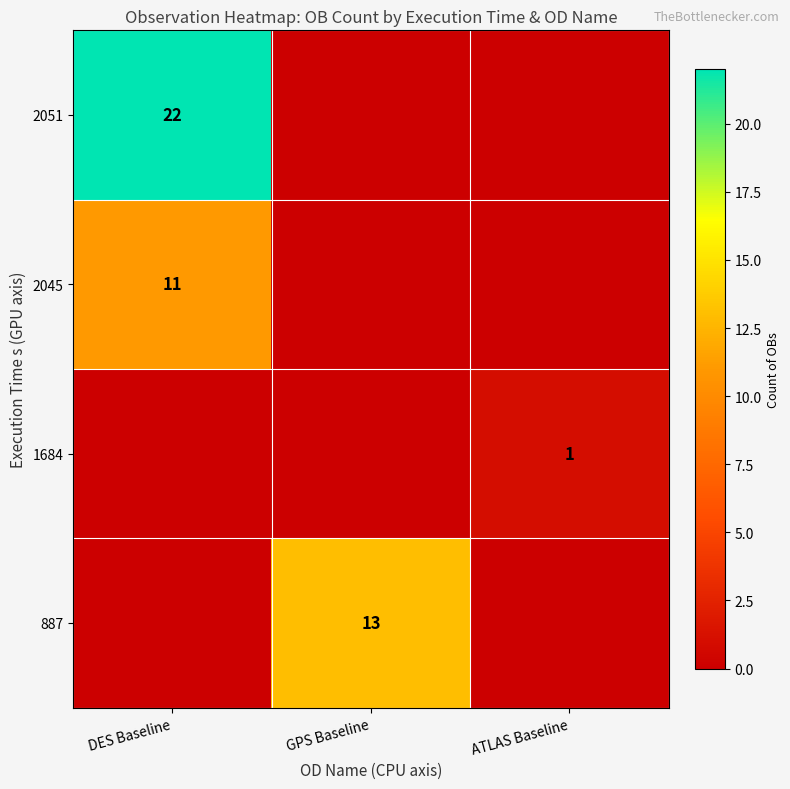

The 887 series shows 13 at GPS Baseline. True or false?

True